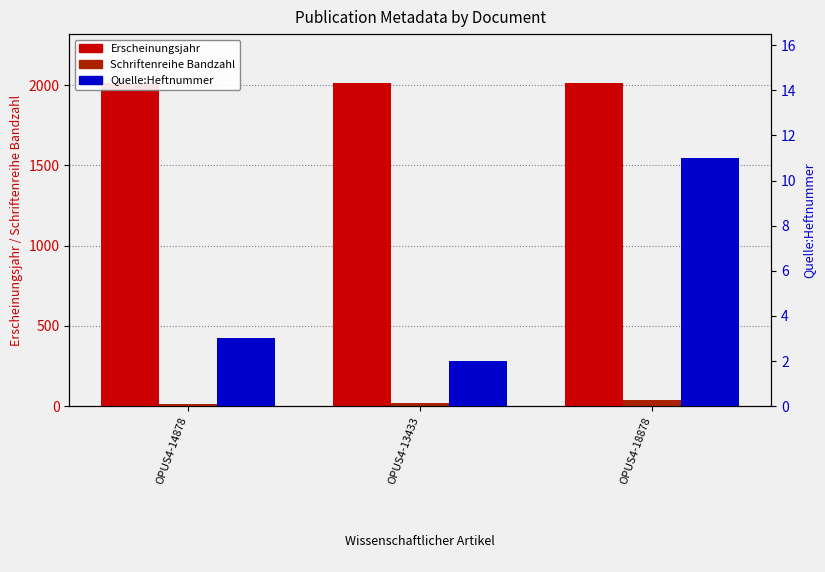

What is the sum of all Schriftenreihe Bandzahl values?

62